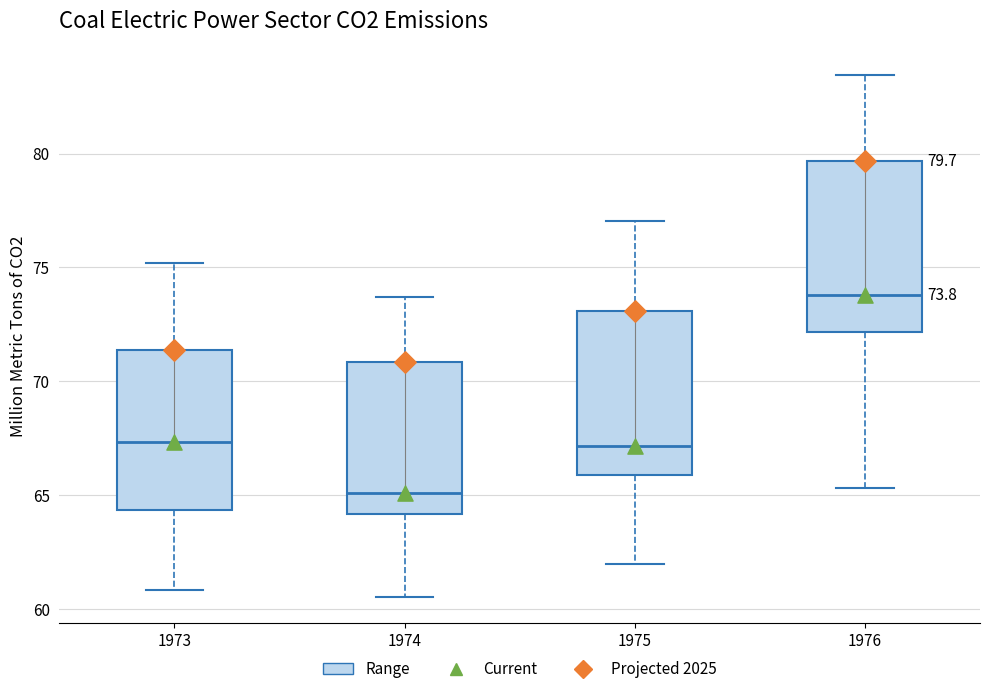

Which box has the highest median line?

1976